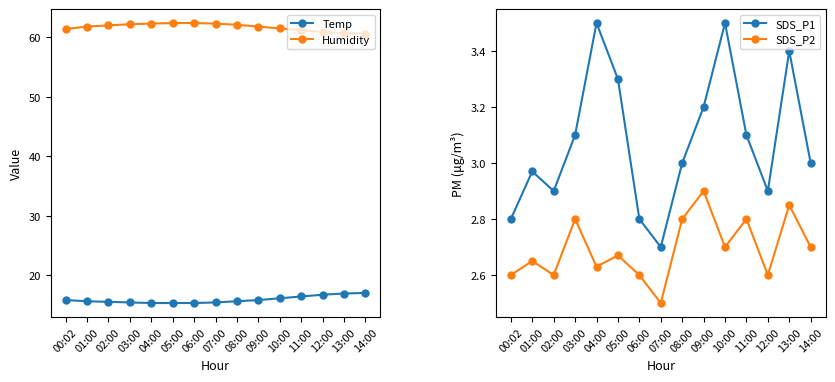

True or false: SDS_P1 and Temp intersect in this chart.

False